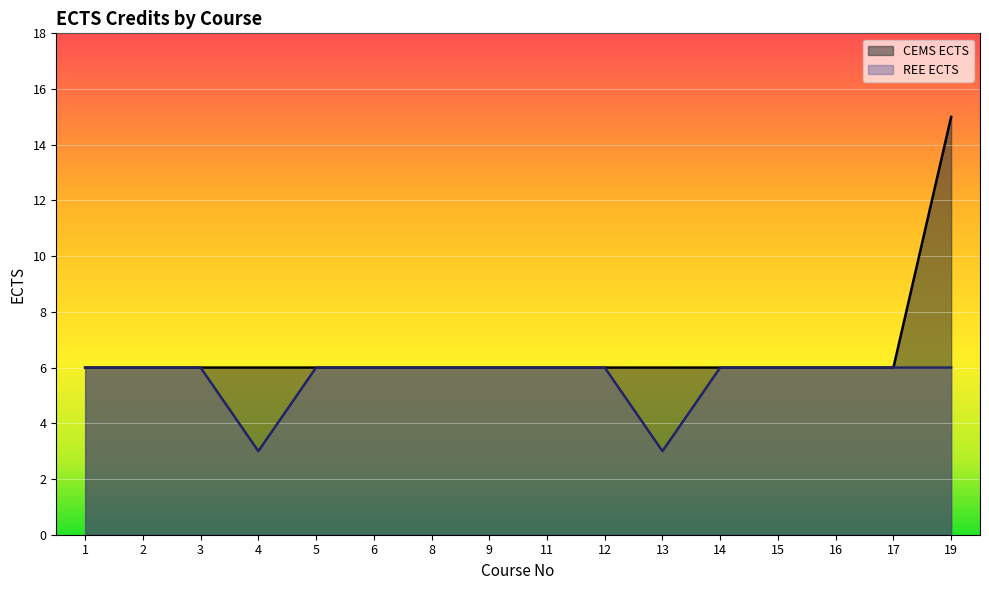

How many lines are shown in the chart?

2